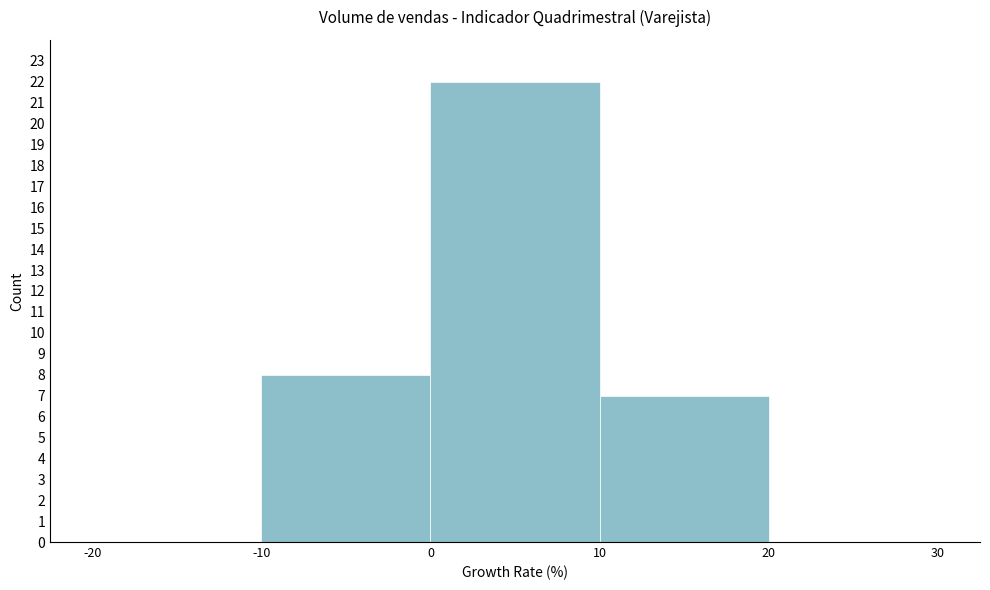

How tall is the bar that spans 10 to 20 on the x-axis? The values are not printed on the chart, so give them approximately, as read against the axis.

7